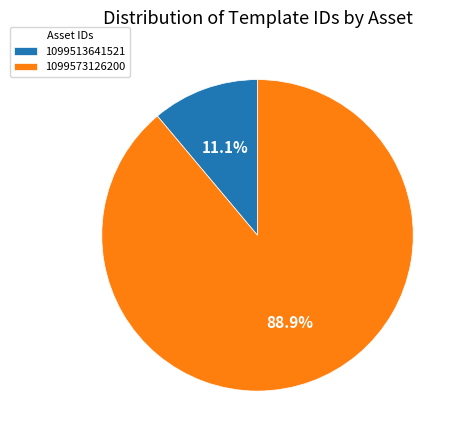

True or false: 1099573126200 accounts for 89% of the total.

True